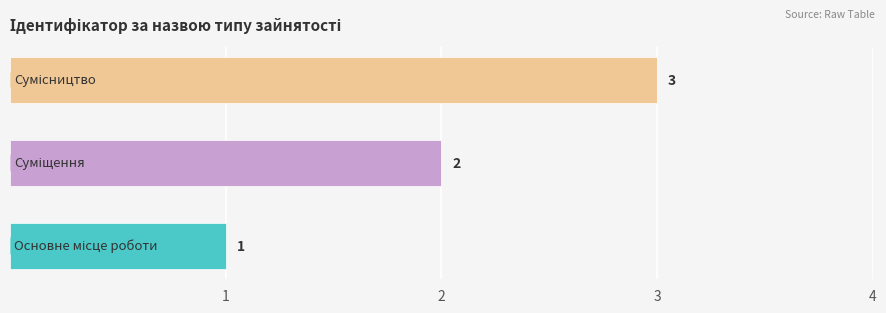

Count the values in the range 1 to 3.

3